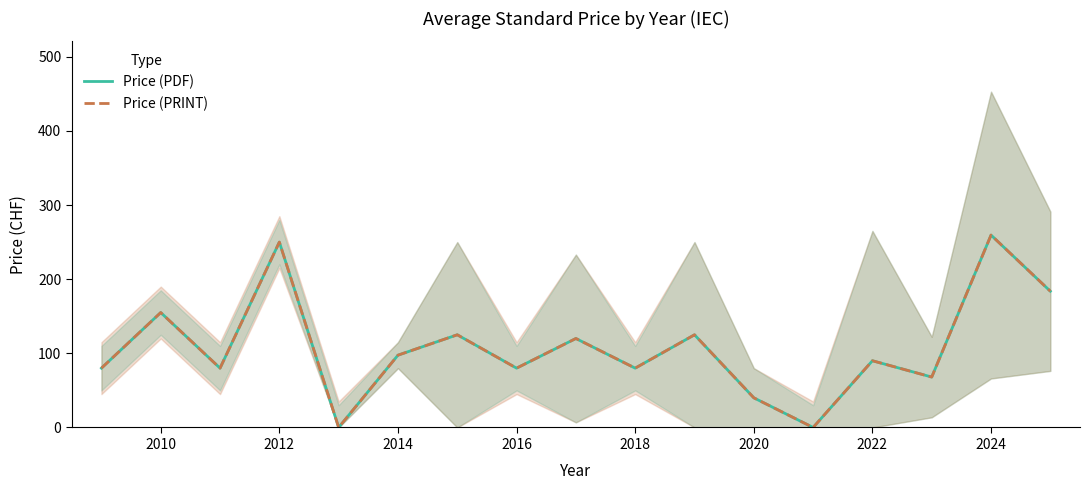

How many lines are shown in the chart?

2